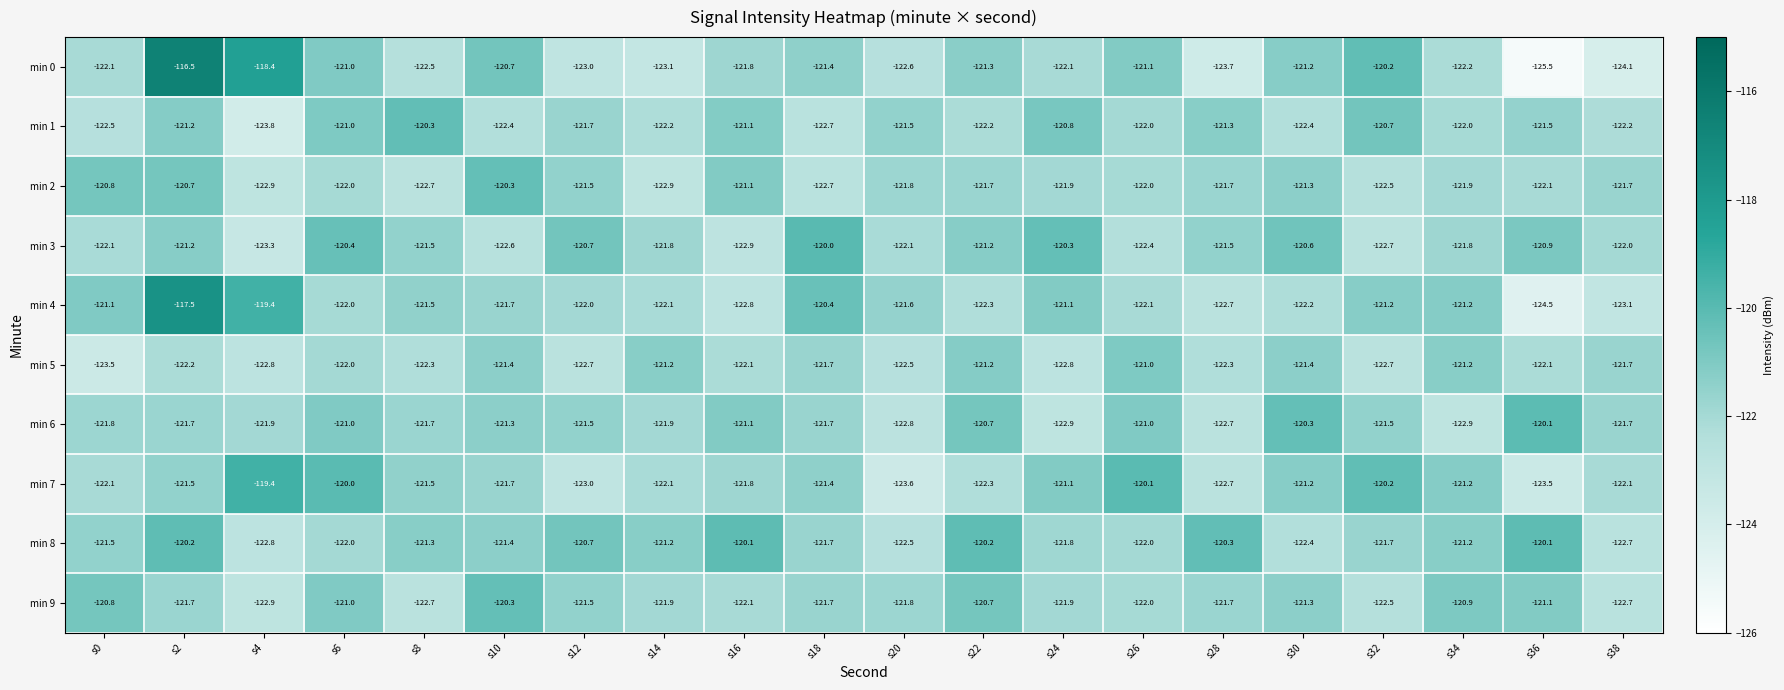

What is the difference between the min 3 values at s8 and s20?

0.6